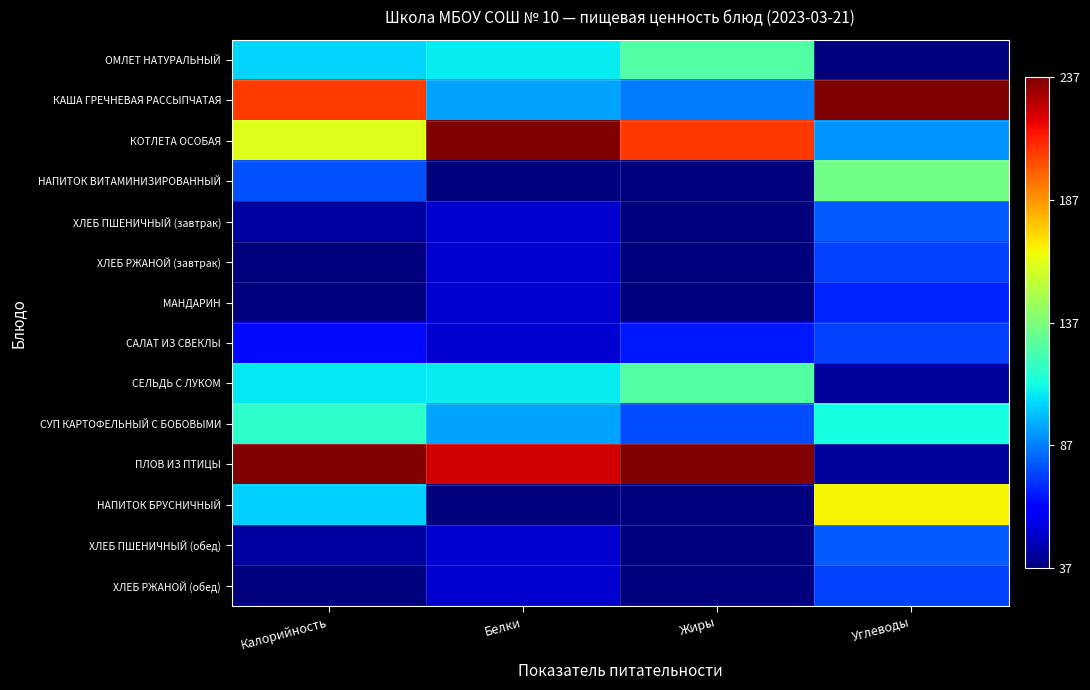

At which category is the sum across all series the highest?

Калорийность